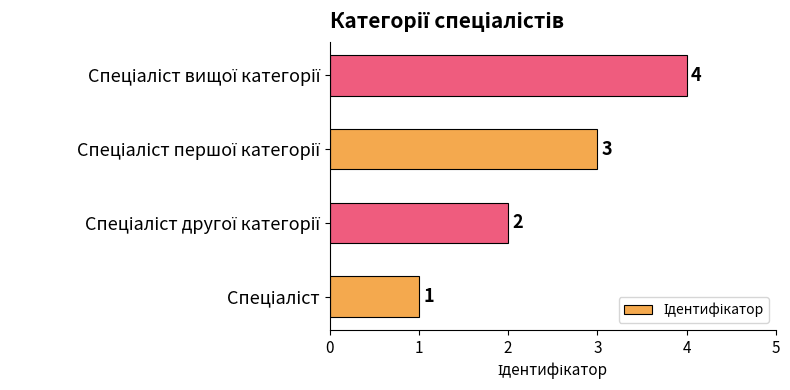

What is the difference between the maximum and minimum values?

3